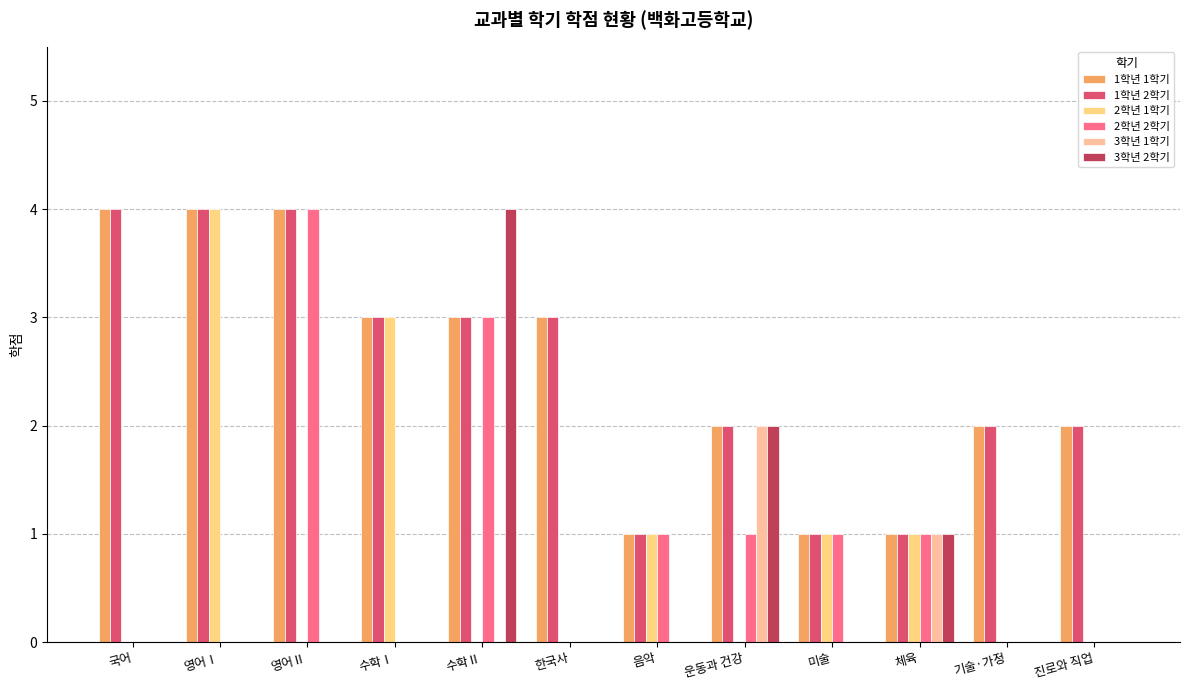

What are all the series names shown in the legend?

1학년 1학기, 1학년 2학기, 2학년 1학기, 2학년 2학기, 3학년 1학기, 3학년 2학기